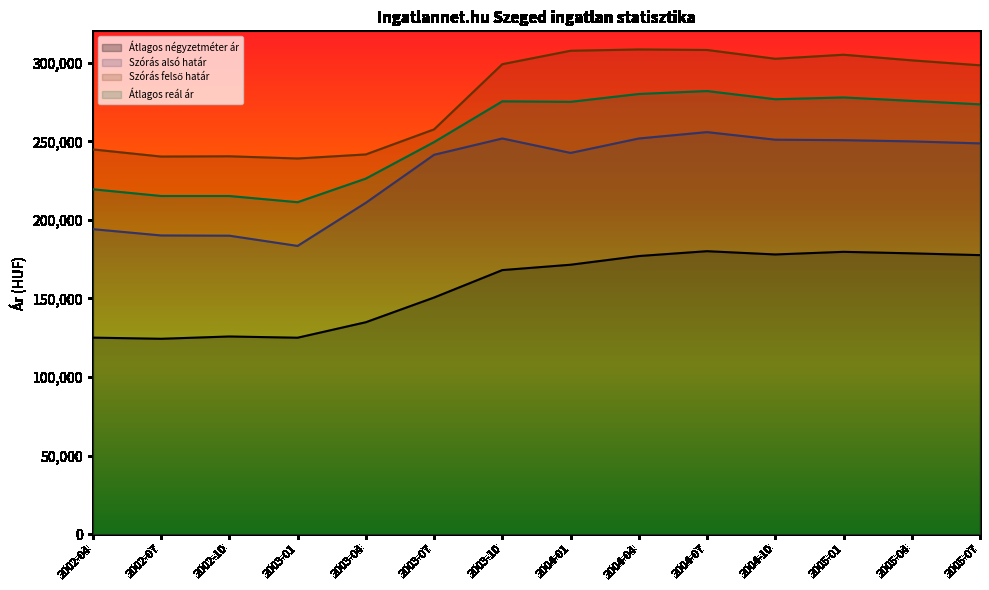

List the labels in order of Átlagos négyzetméter ár value, largest first.

2004-07, 2005-01, 2005-04, 2004-10, 2005-07, 2004-04, 2004-01, 2003-10, 2003-07, 2003-04, 2002-10, 2002-04, 2003-01, 2002-07